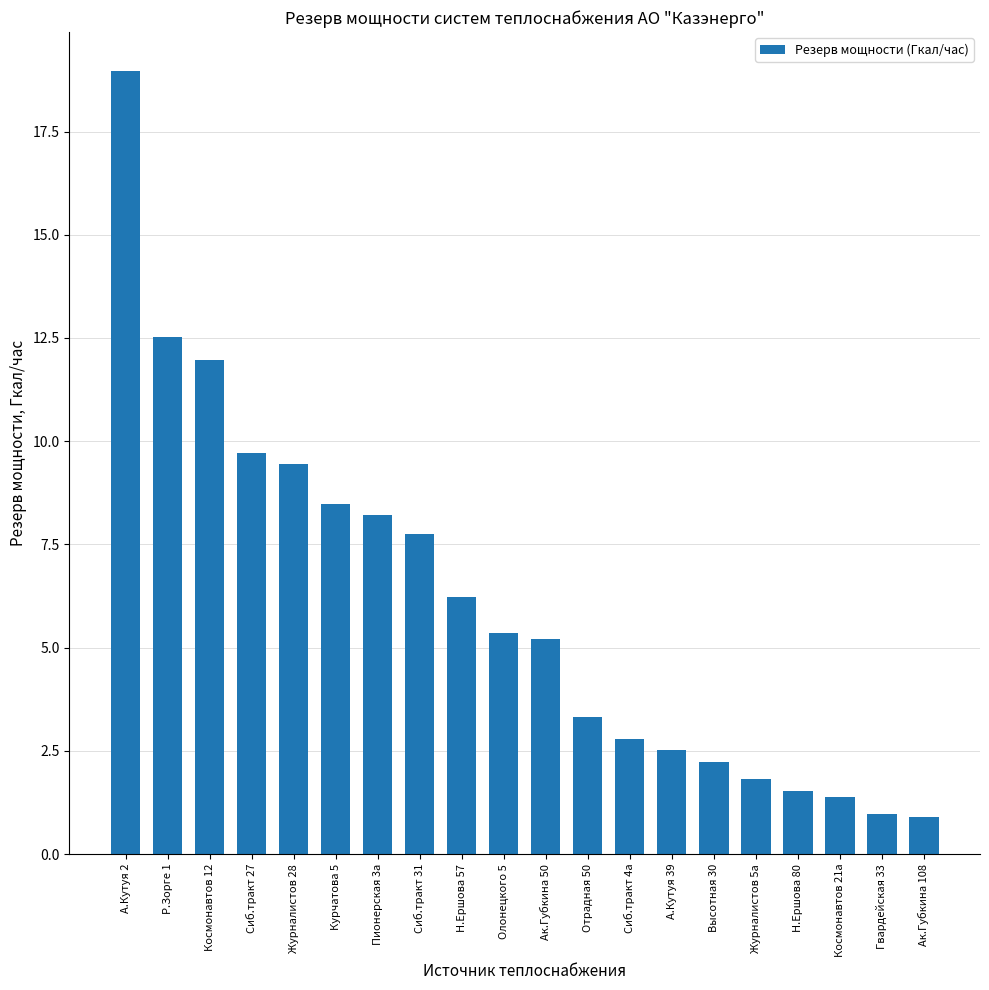

What is the change in value from Олонецкого 5 to Сиб.тракт 4а?

-2.6